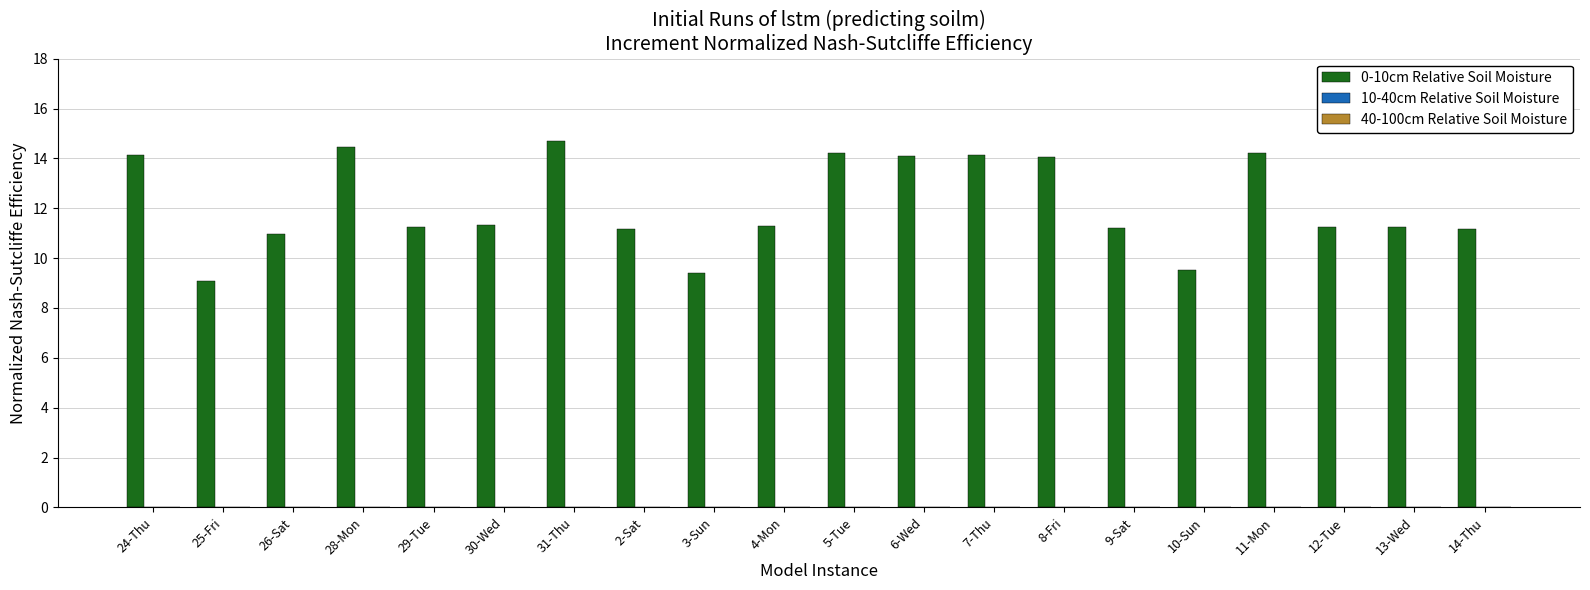

What value does the data have at 7-Thu?

14.1